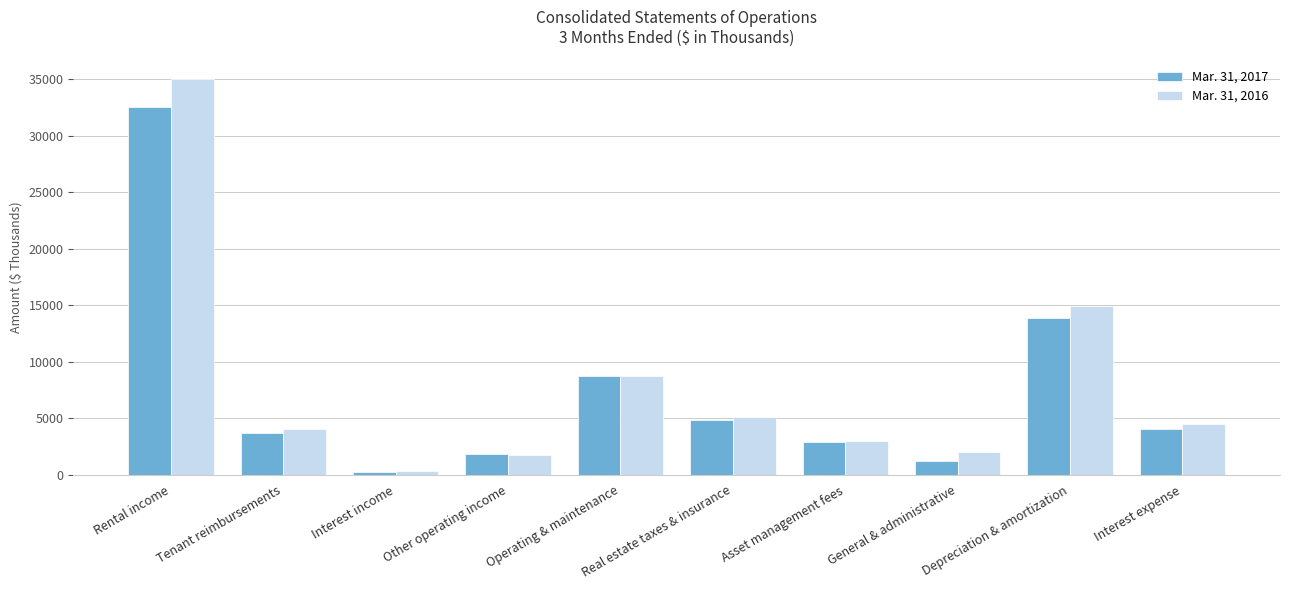

Is the value of Mar. 31, 2016 at Interest income greater than the value of Mar. 31, 2017 at Rental income?

No